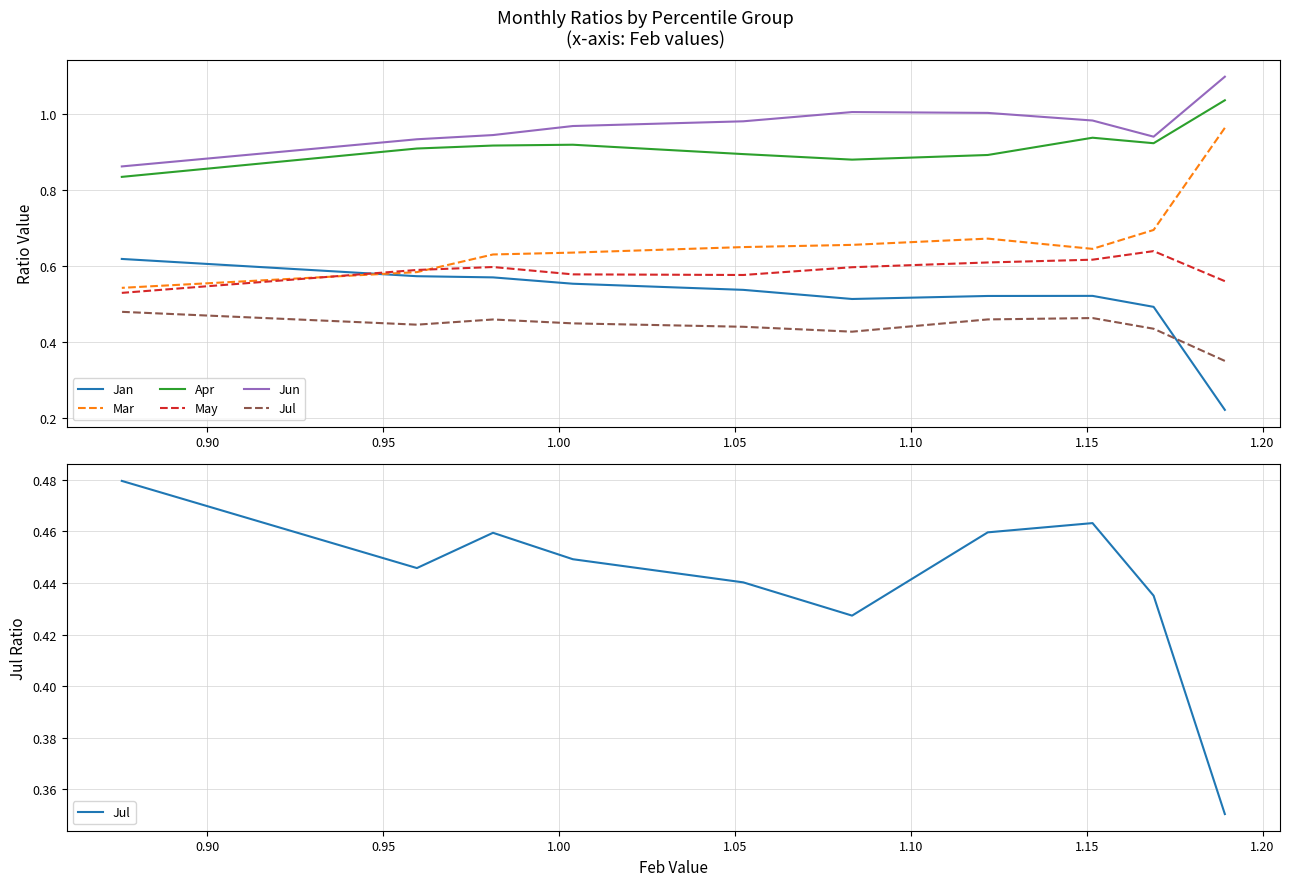

What is the difference between the maximum and minimum values in the Mar series?

0.4